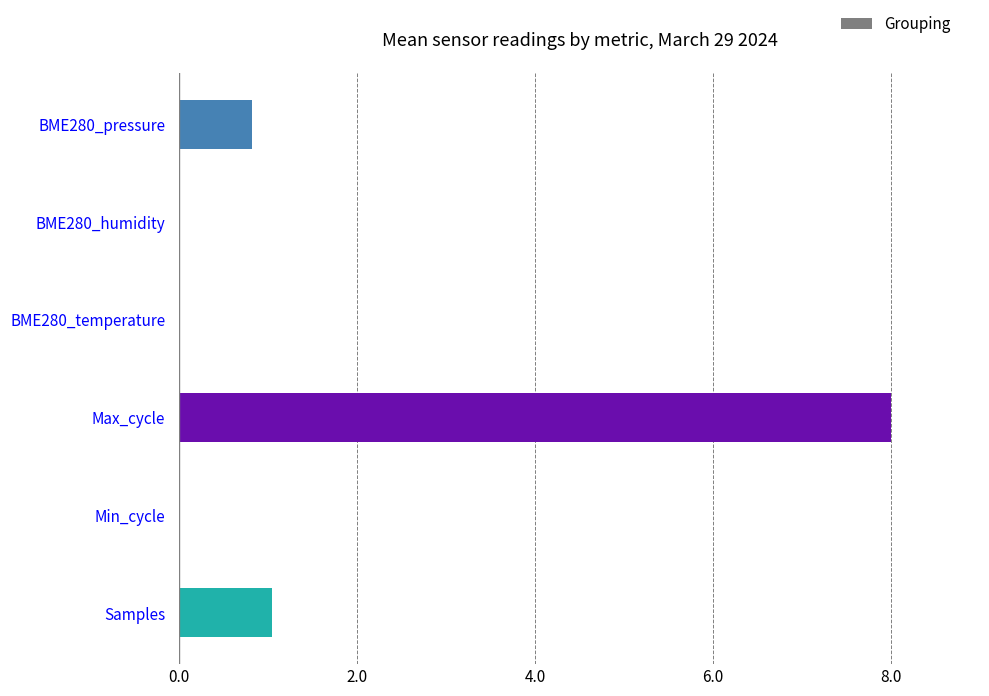

True or false: the data shows 0.8 at BME280_pressure.

True